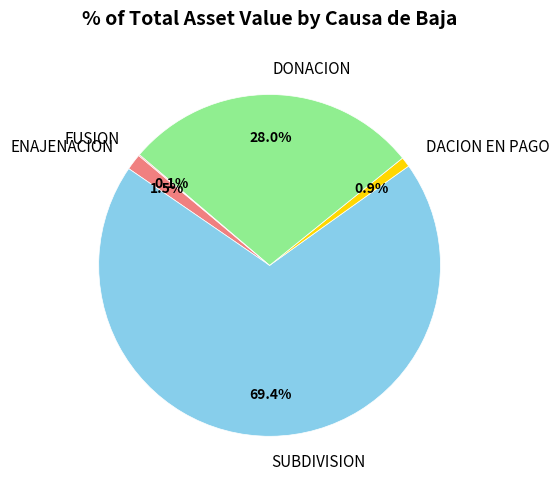

Which has a higher value, ENAJENACION or DONACION?

DONACION